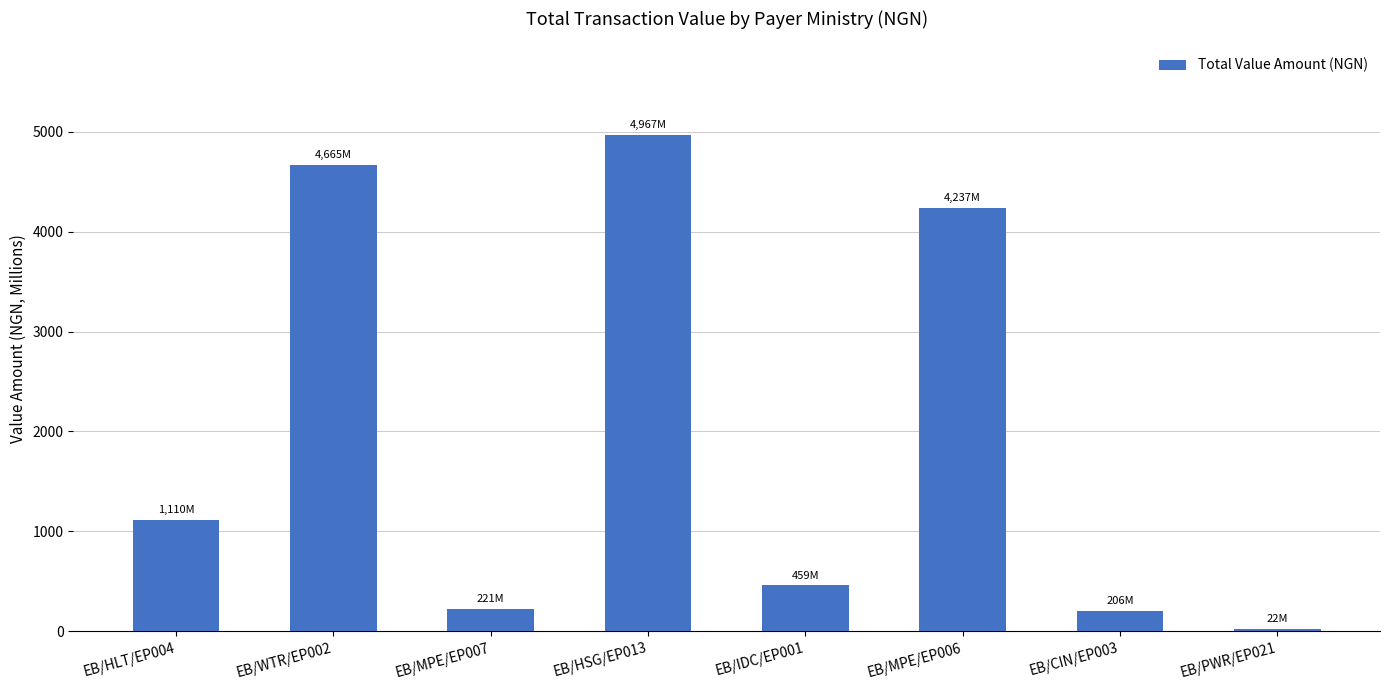

True or false: the data shows 4236.9 at EB/MPE/EP006.

True